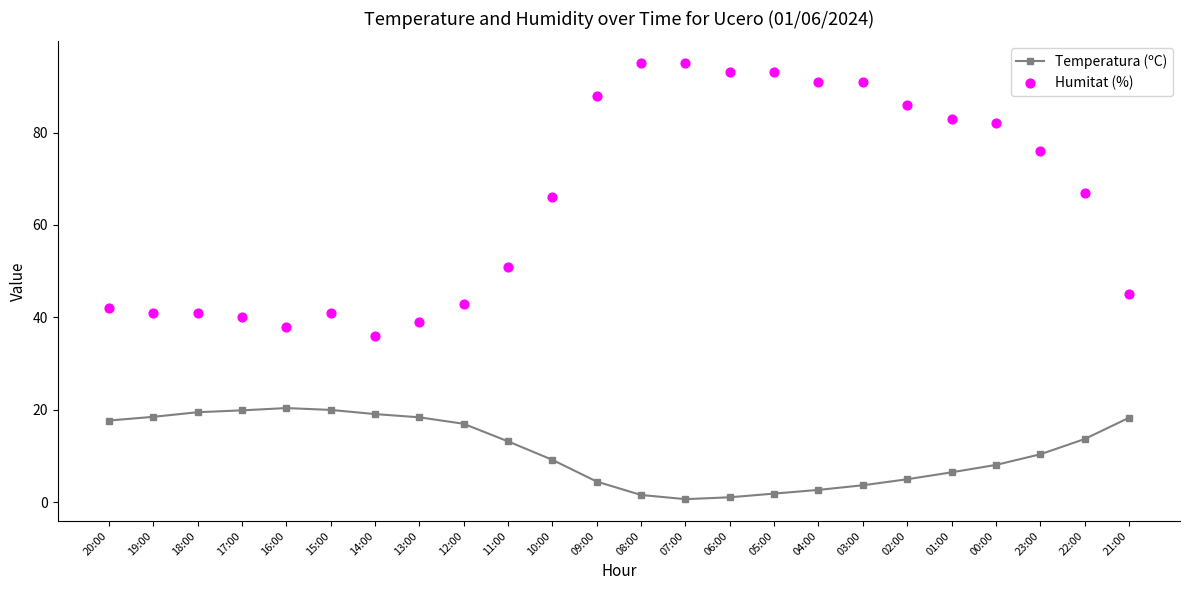

Which series contains the highest Y value?

Humitat (%)